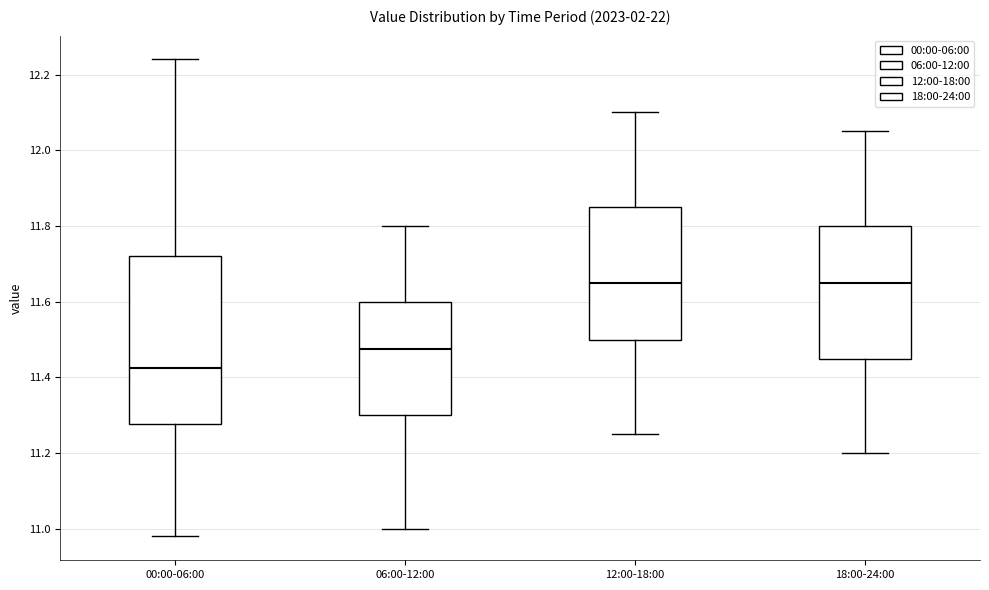

Where does the lower whisker of the box for 12:00-18:00 end on the y-axis? The values are not printed on the chart, so give them approximately, as read against the axis.

11.26